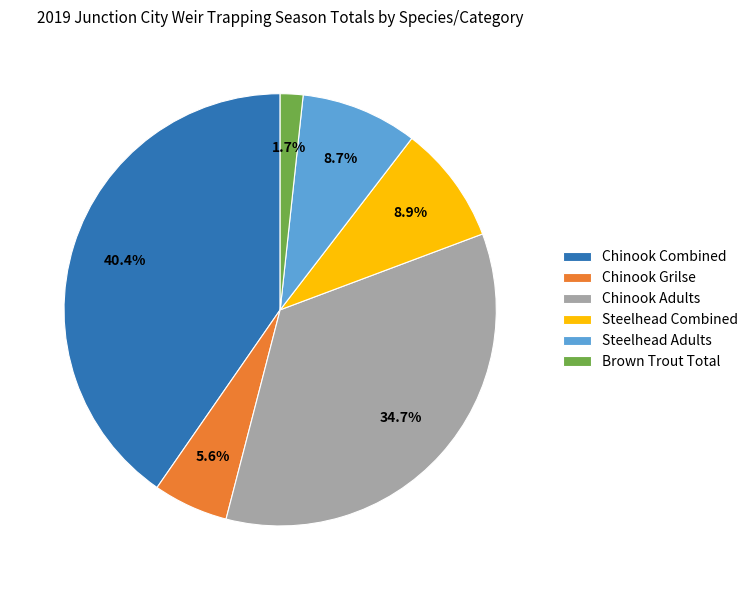

The Brown Trout Total slice represents 2% of the pie. True or false?

True